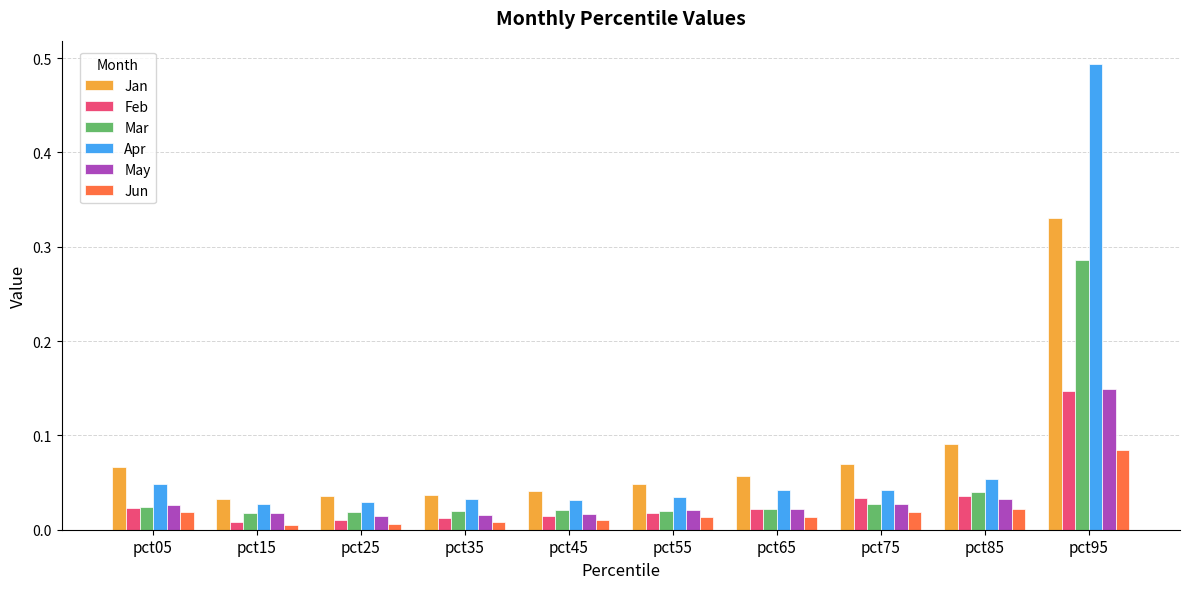

At which label does Jun reach its peak?

pct95